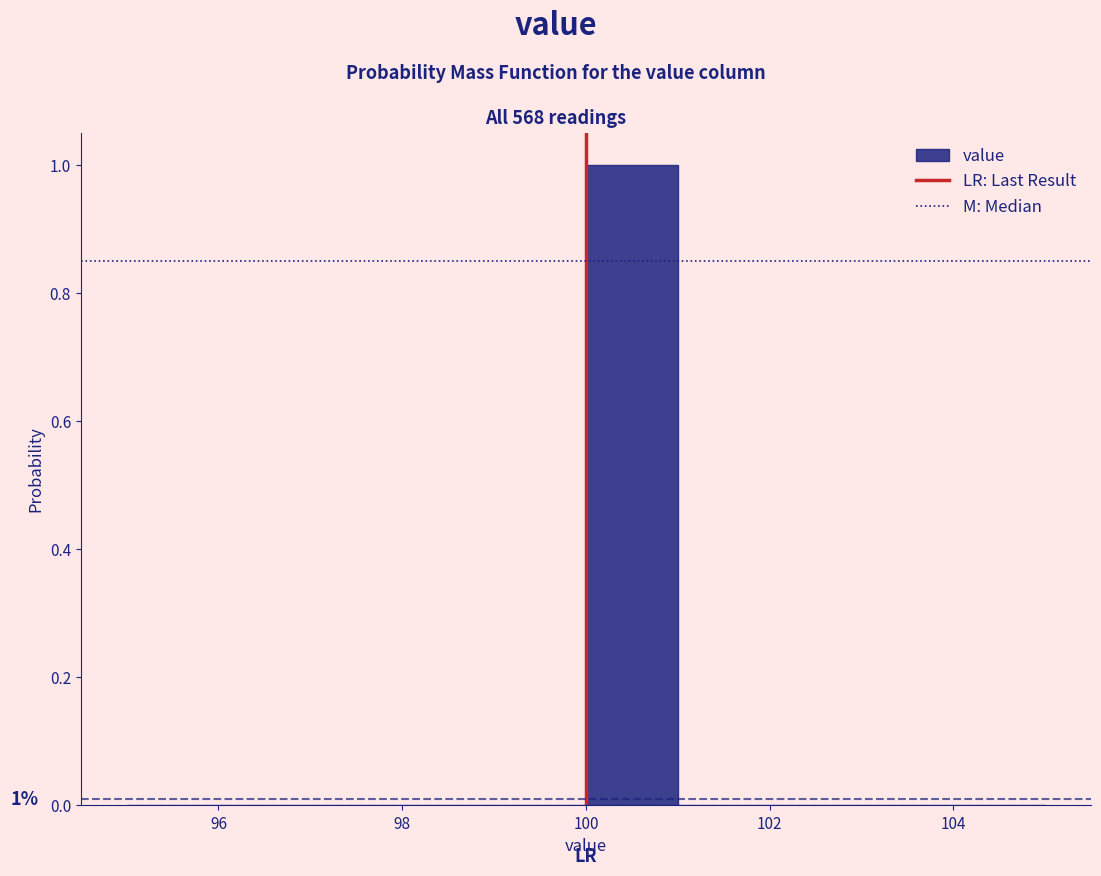

Over which range of the x-axis is the bar tallest?

100 to 101